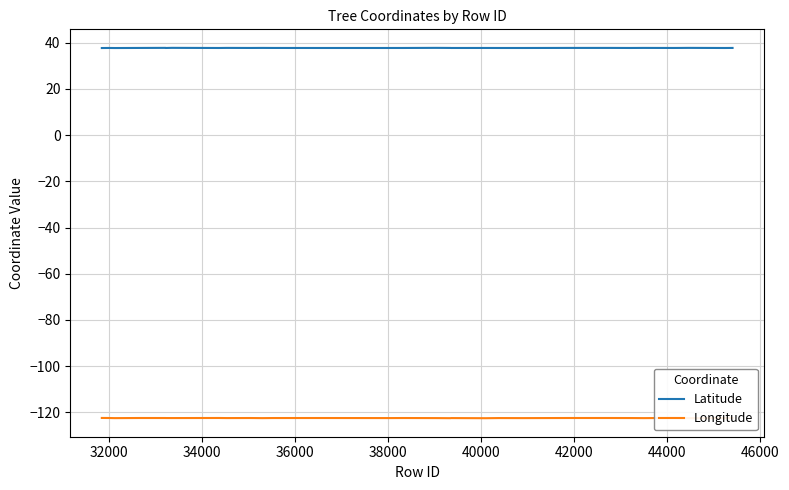

Rank the series by their maximum value, from lowest to highest.

Longitude, Latitude